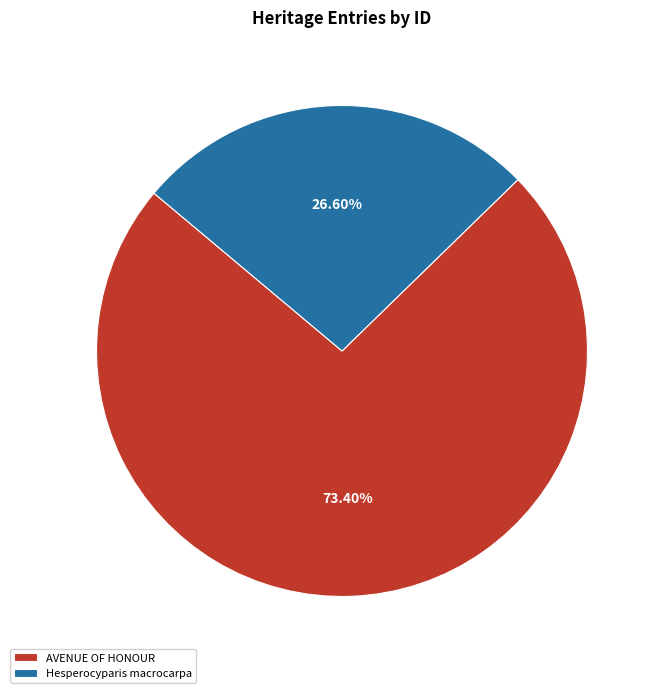

How many segments does this pie chart have?

2